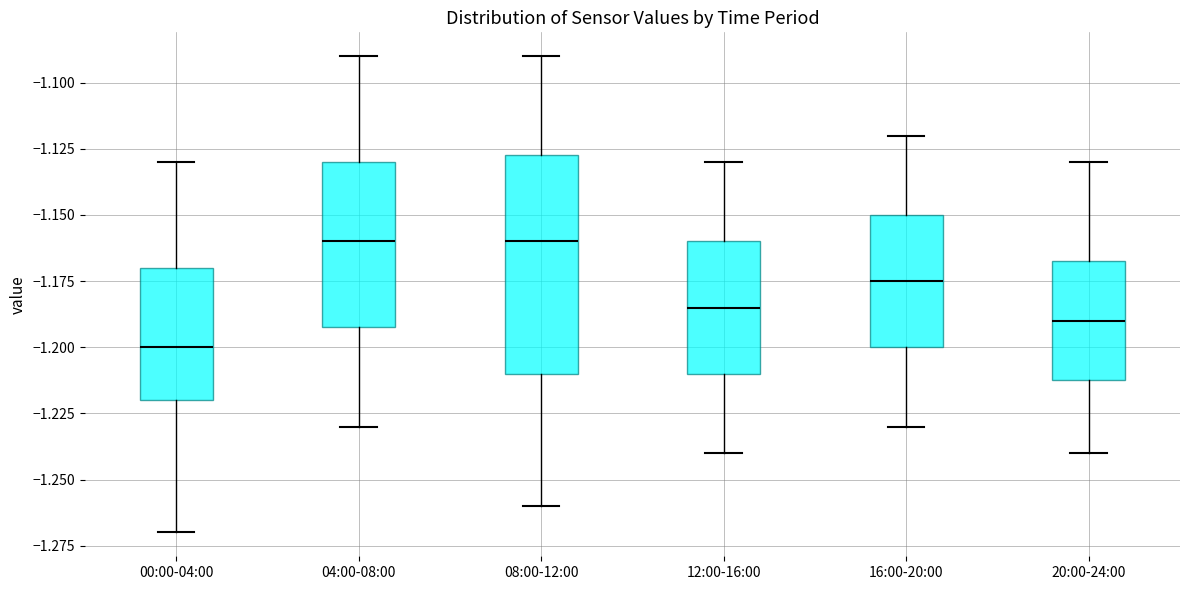

Reading left to right, transcribe this box plot: for each box, give where its median line is, the range the box spans, and where its two whiskers end, as read against the y-axis. The values are not printed on the chart, so give them approximately, as read against the axis.

00:00-04:00: median -1.200, box -1.220 to -1.170, whiskers -1.270 to -1.130
04:00-08:00: median -1.160, box -1.190 to -1.130, whiskers -1.230 to -1.090
08:00-12:00: median -1.160, box -1.210 to -1.125, whiskers -1.260 to -1.090
12:00-16:00: median -1.185, box -1.210 to -1.160, whiskers -1.240 to -1.130
16:00-20:00: median -1.175, box -1.200 to -1.150, whiskers -1.230 to -1.120
20:00-24:00: median -1.190, box -1.210 to -1.165, whiskers -1.240 to -1.130